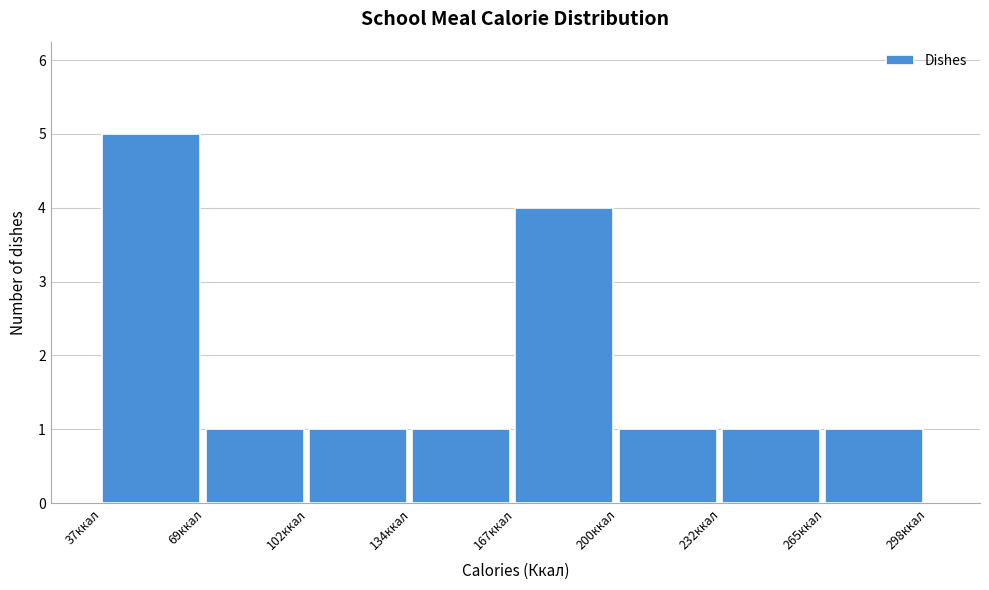

Reading left to right, list every bar in this chart as the range it spans on the x-axis followed by its height. Neither the bar edges nor the heights are printed on the chart, so give them approximately, as read against the axes.

35 to 70: 5
70 to 100: 1
100 to 135: 1
135 to 170: 1
170 to 200: 4
200 to 235: 1
235 to 265: 1
265 to 300: 1